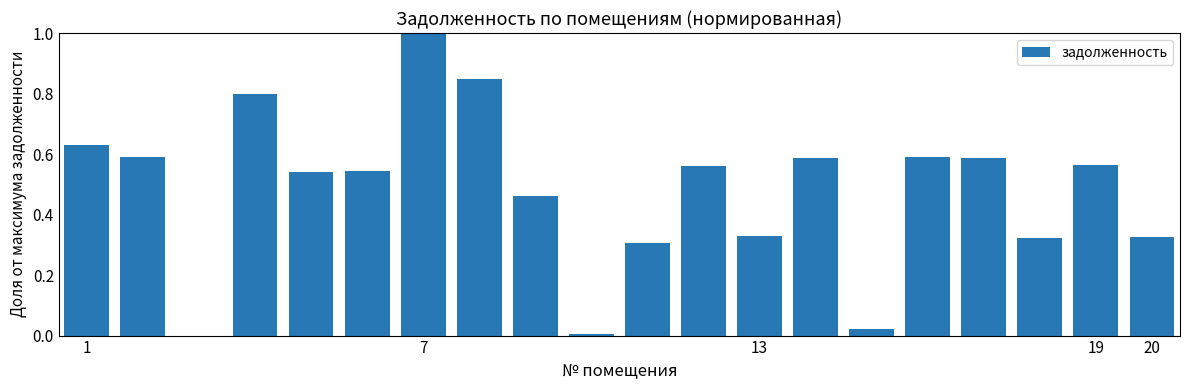

What is the greatest value displayed?

1.0